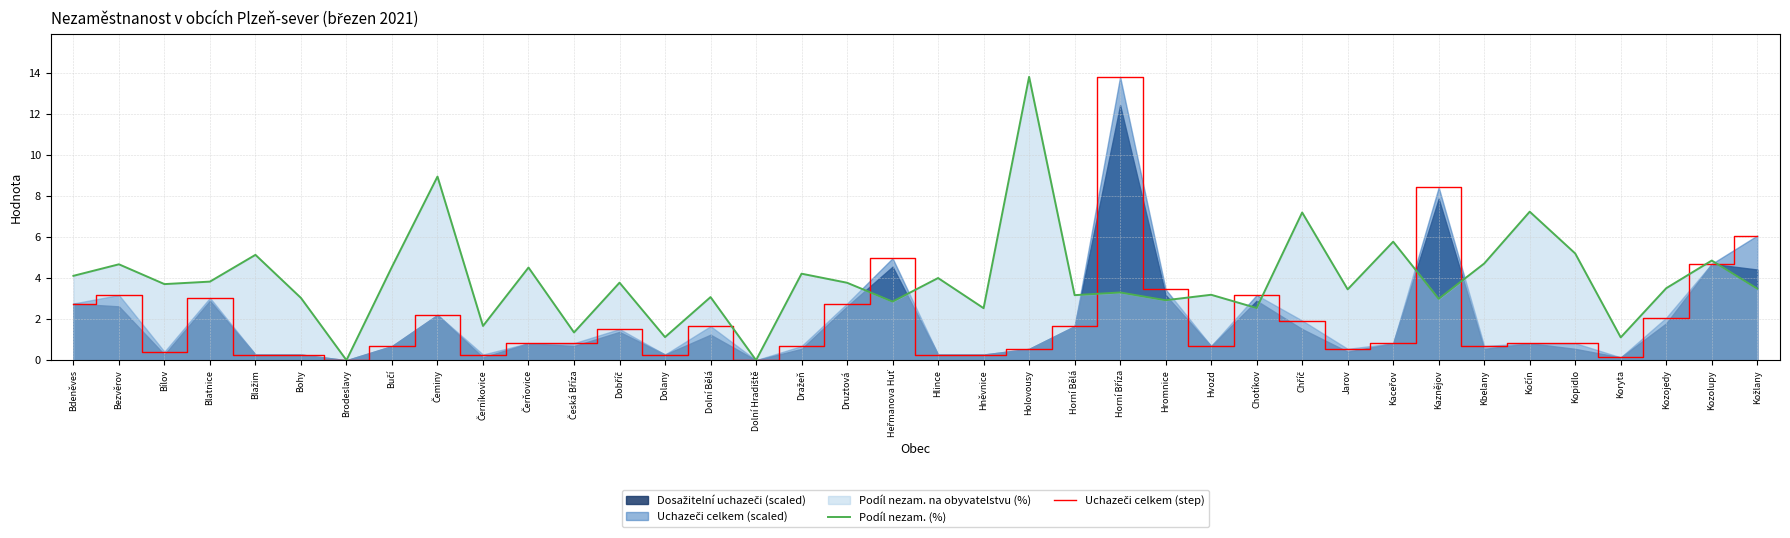

Between Čerňovice and Česká Bříza, which series saw the biggest shift?

Podíl nezam. (%)